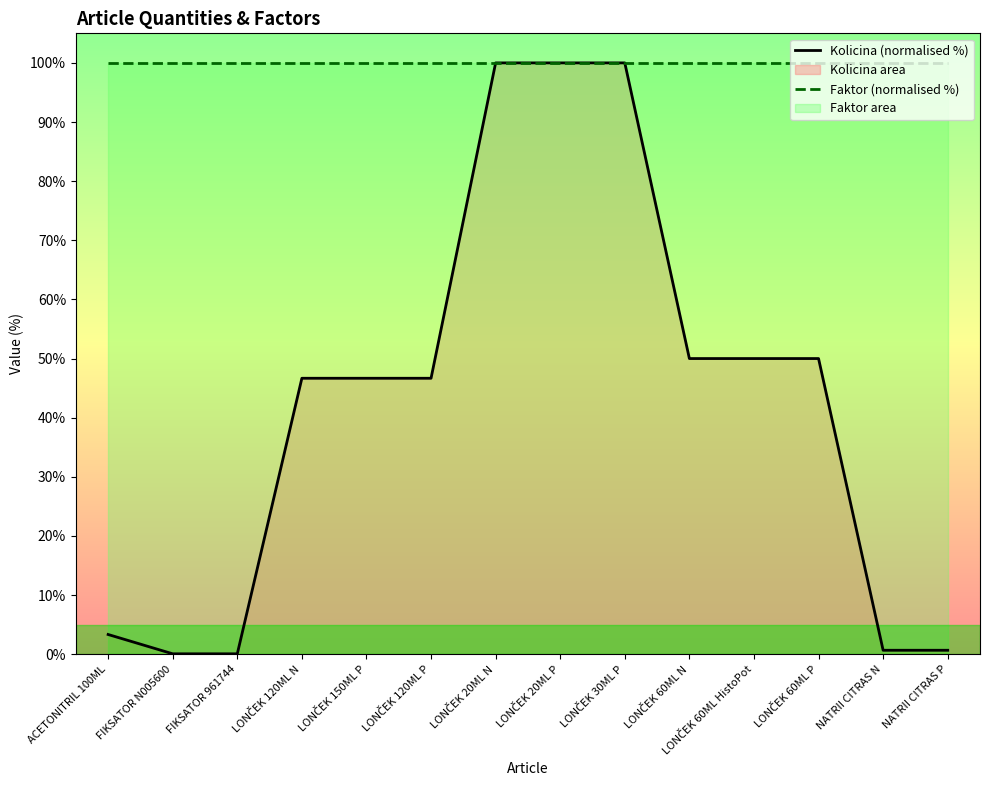

Which has a higher value, LONČEK 120ML N or LONČEK 30ML P?

LONČEK 30ML P